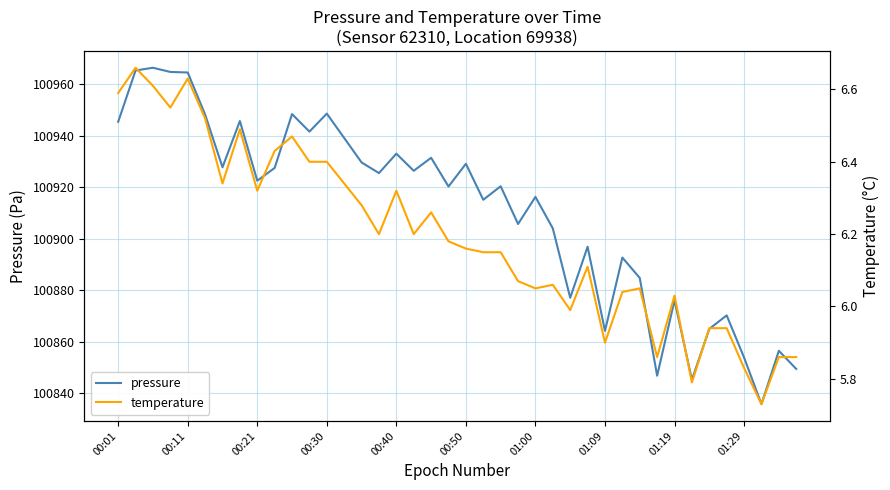

What is the difference between the pressure values at 00:11 and 32?

89.3